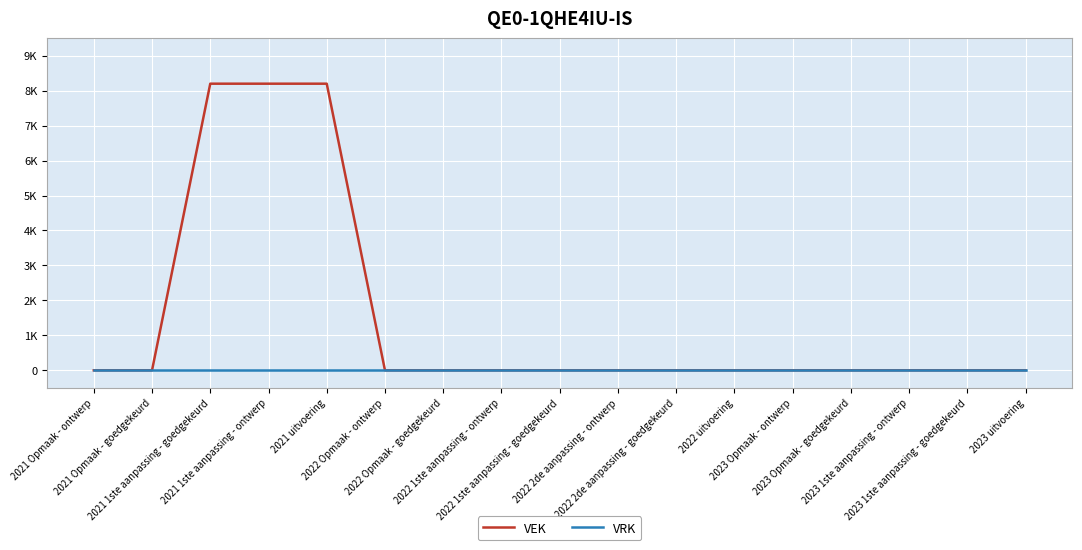

Does the chart have visible grid lines?

Yes